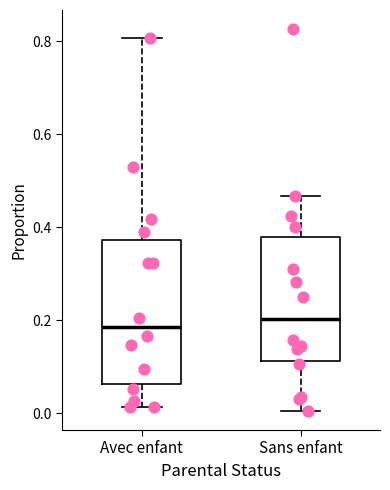

Reading left to right, read every box against the y-axis: the position of its median line, the range the box covers, and the ends of its whiskers. The values are not printed on the chart, so give them approximately, as read against the axis.

Avec enfant: median 0.18, box 0.06 to 0.38, whiskers 0.02 to 0.80
Sans enfant: median 0.20, box 0.12 to 0.38, whiskers 0.00 to 0.46